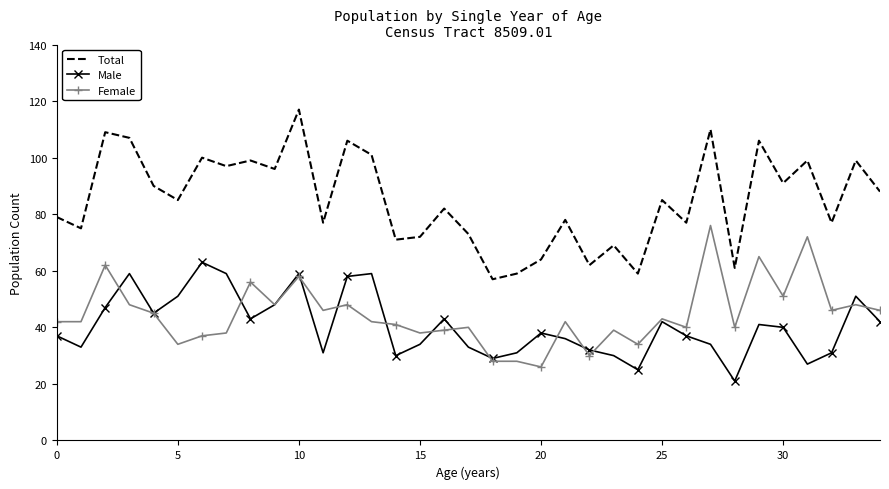

What is the maximum value for Male?

63